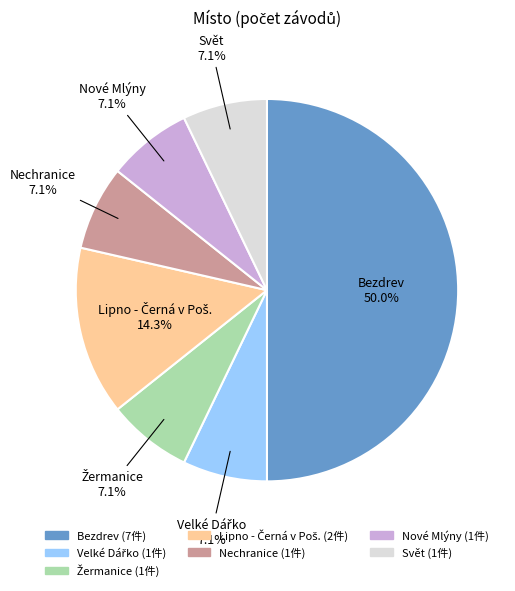

Is it true that Nechranice is 14% of the pie?

False